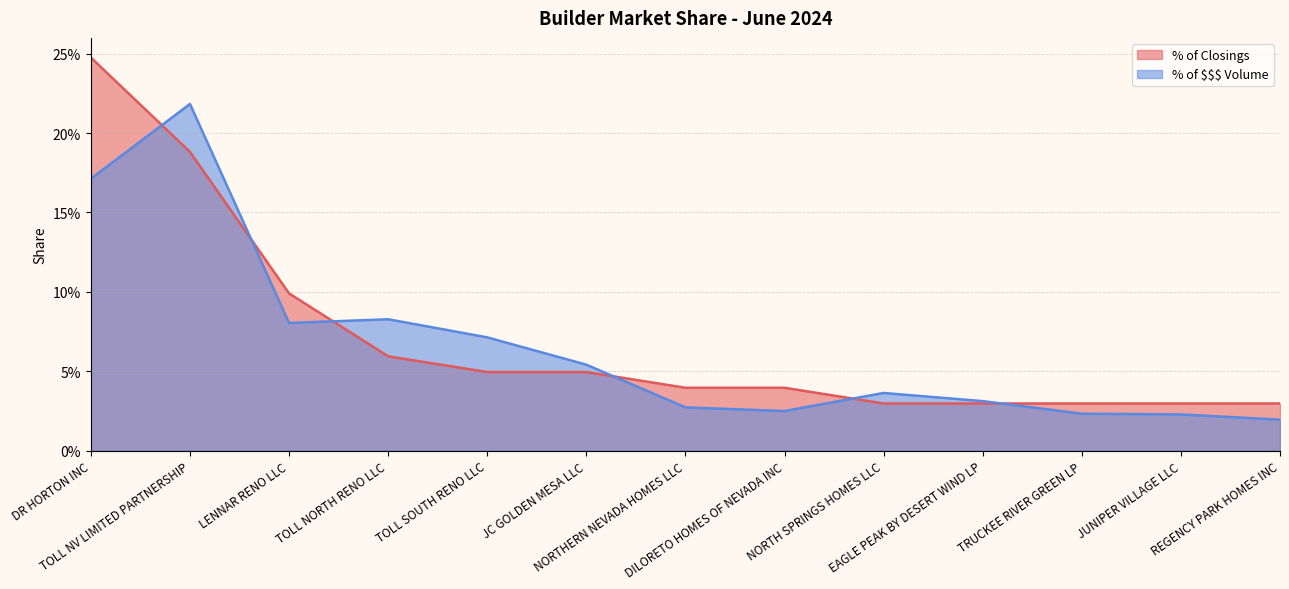

Is the value of % of Closings at TOLL NORTH RENO LLC greater than the value of % of $$$ Volume at LENNAR RENO LLC?

No